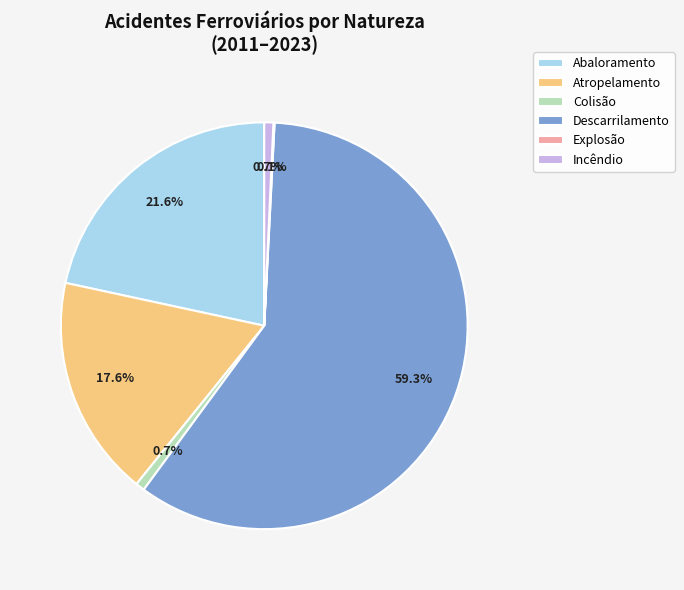

What is the largest slice in the pie chart?

Descarrilamento